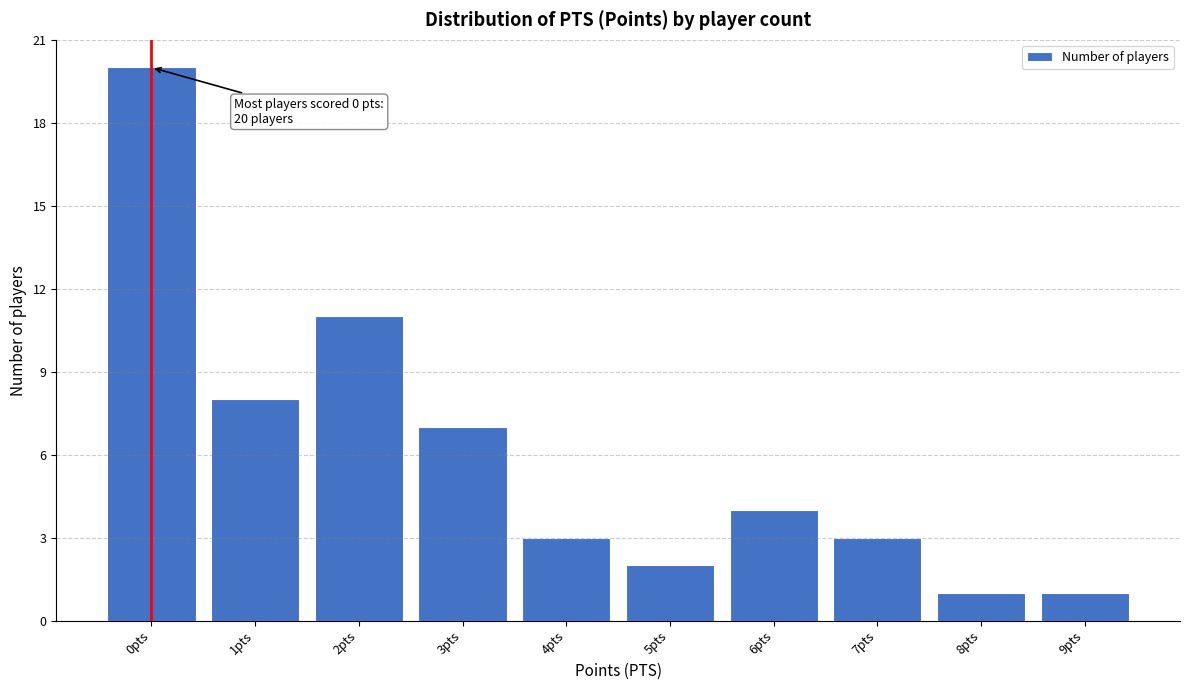

Which range on the x-axis has the tallest bar?

-0.5 to 0.5